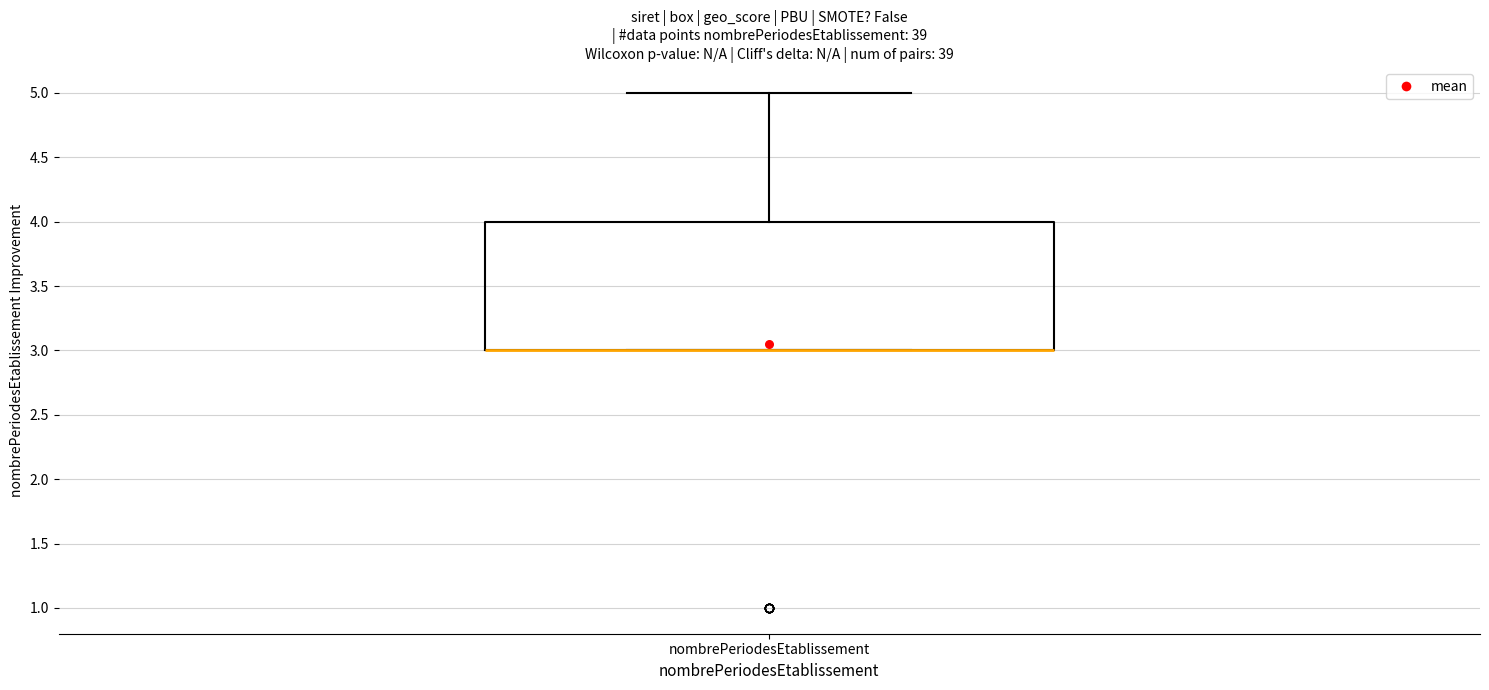

Read this box plot against the y-axis: the position of the median line, the range covered by the box, and the ends of both whiskers. The values are not printed on the chart, so give them approximately, as read against the axis.

median 3 (drawn on the box's lower edge), box 3 to 4, whiskers 3 to 5